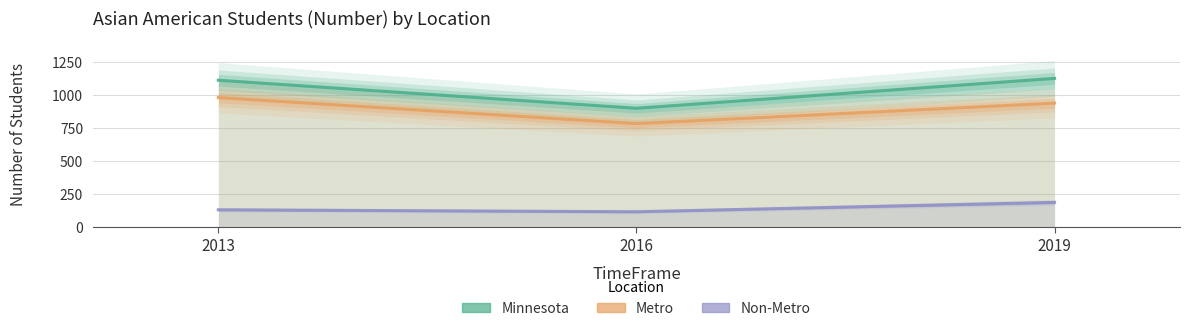

Count the Metro values in the range 783 to 980.

3